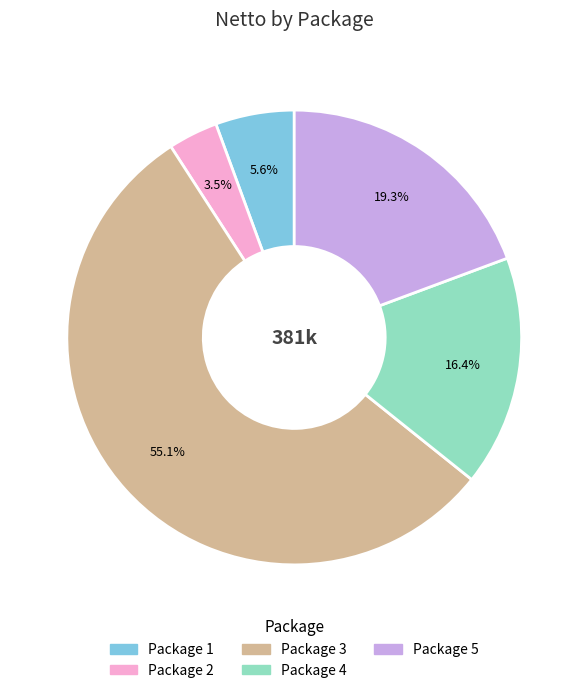

Does any single category account for the majority?

Yes